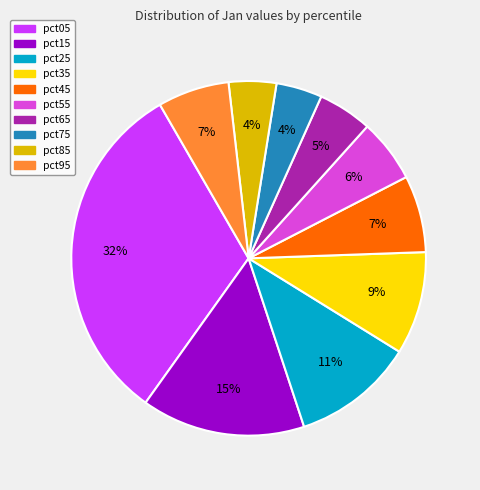

How many segments does this pie chart have?

10